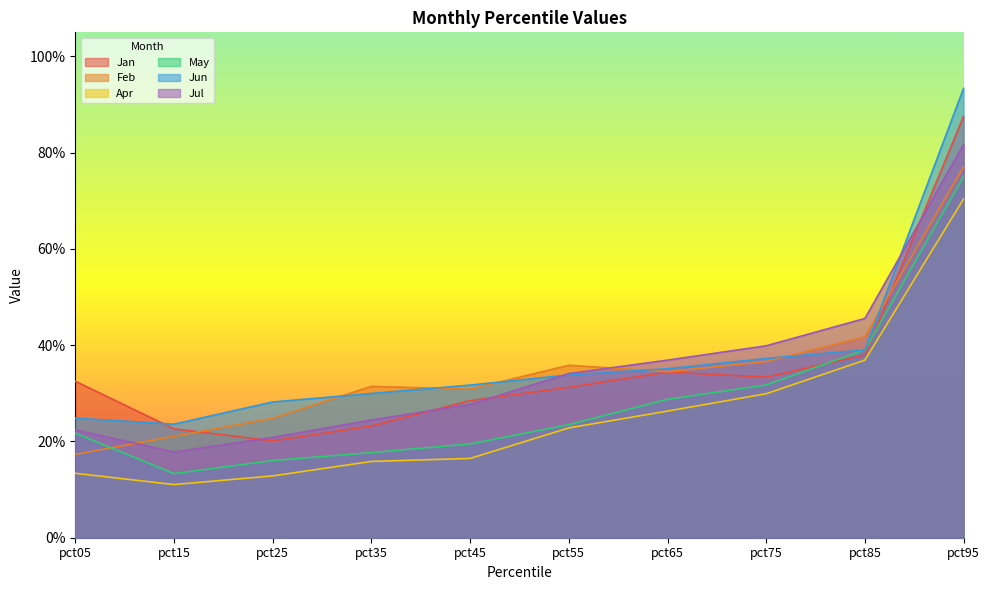

At pct75, list the series in order from smallest to largest.

Apr, May, Jan, Feb, Jun, Jul